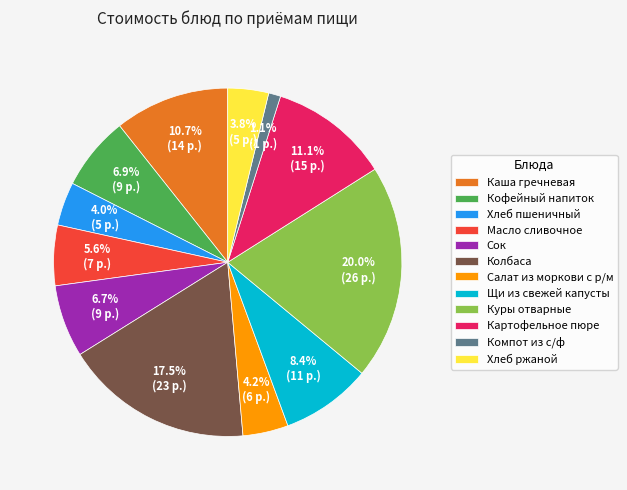

To the nearest percent, what is the difference between the largest and smallest slice percentages?

19%